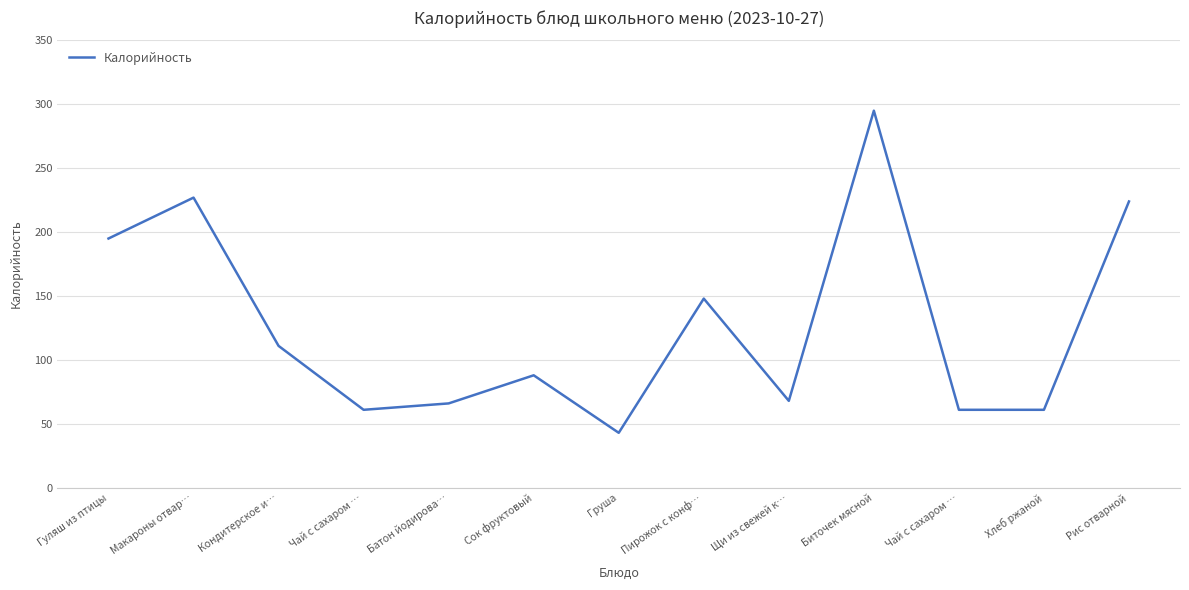

What is the maximum value shown in the chart?

295